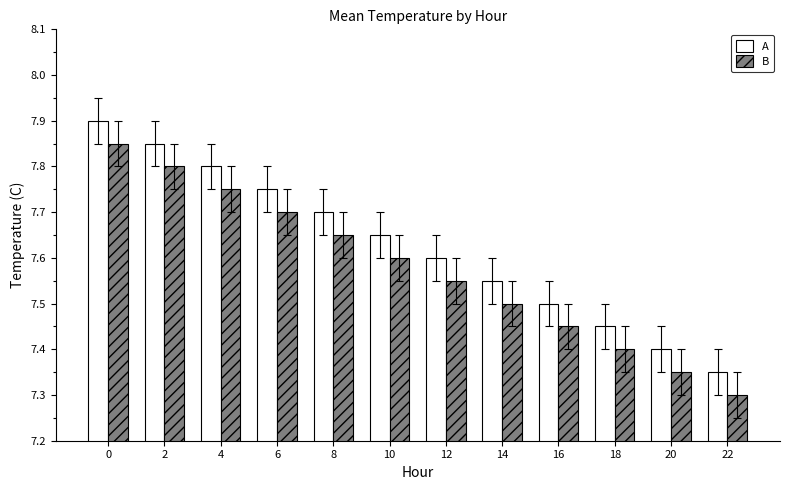

At 0, list the series in order from largest to smallest.

A, B